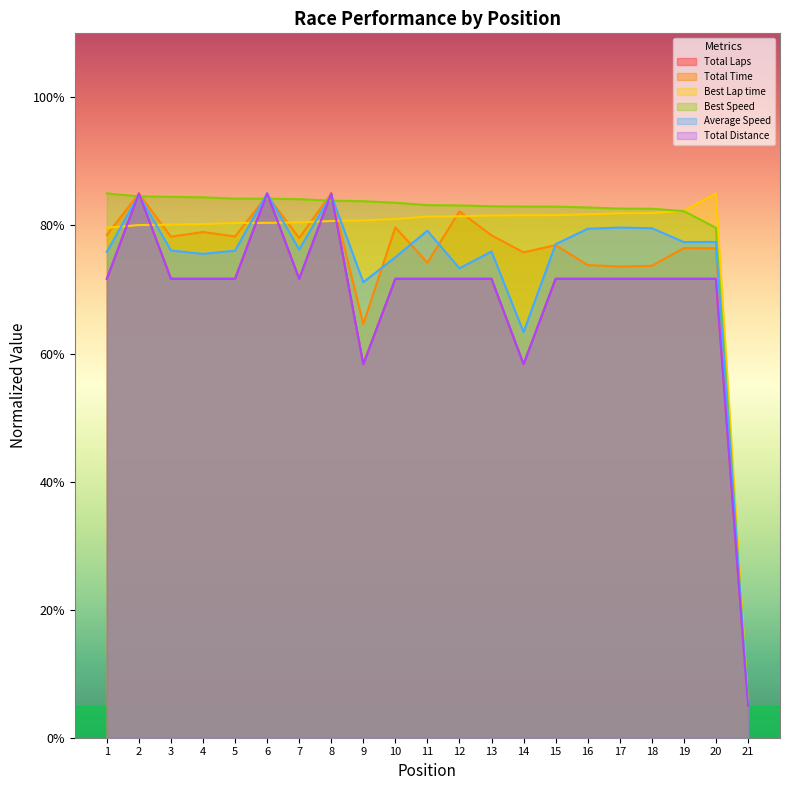

Does the chart display data point markers on the line(s)?

No